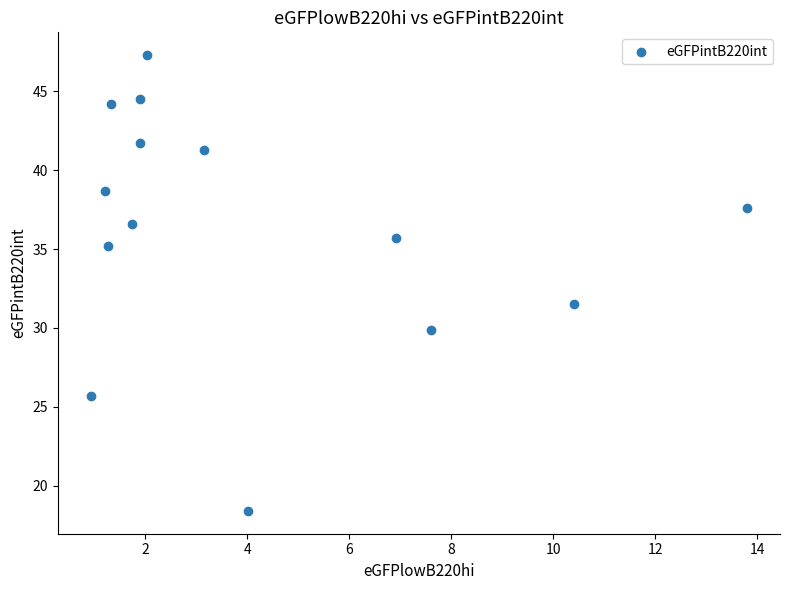

What Y value in the scatter plot is closest to 32?

31.5